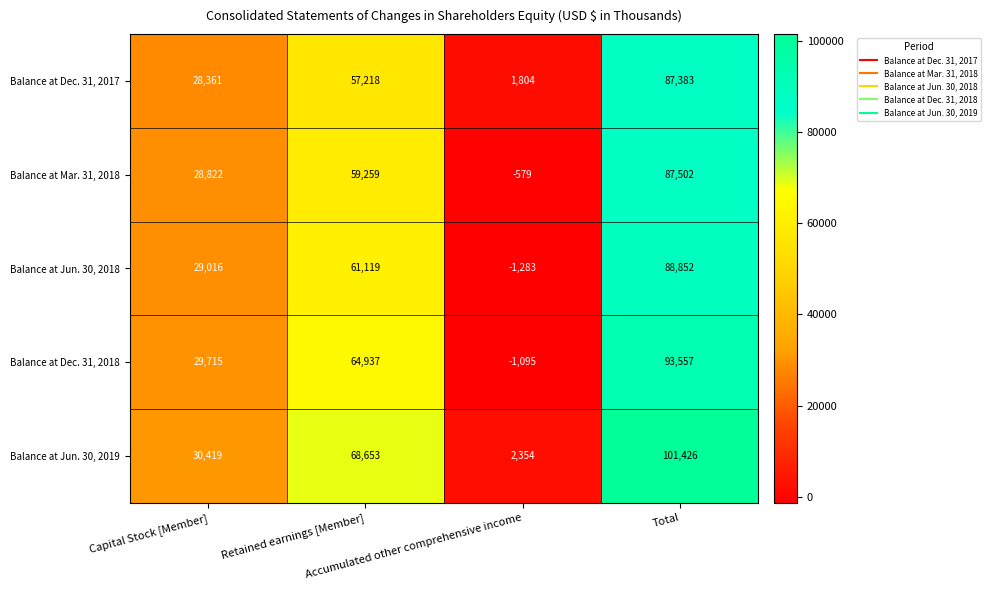

What is the sum of all Balance at Mar. 31, 2018 values?

175004